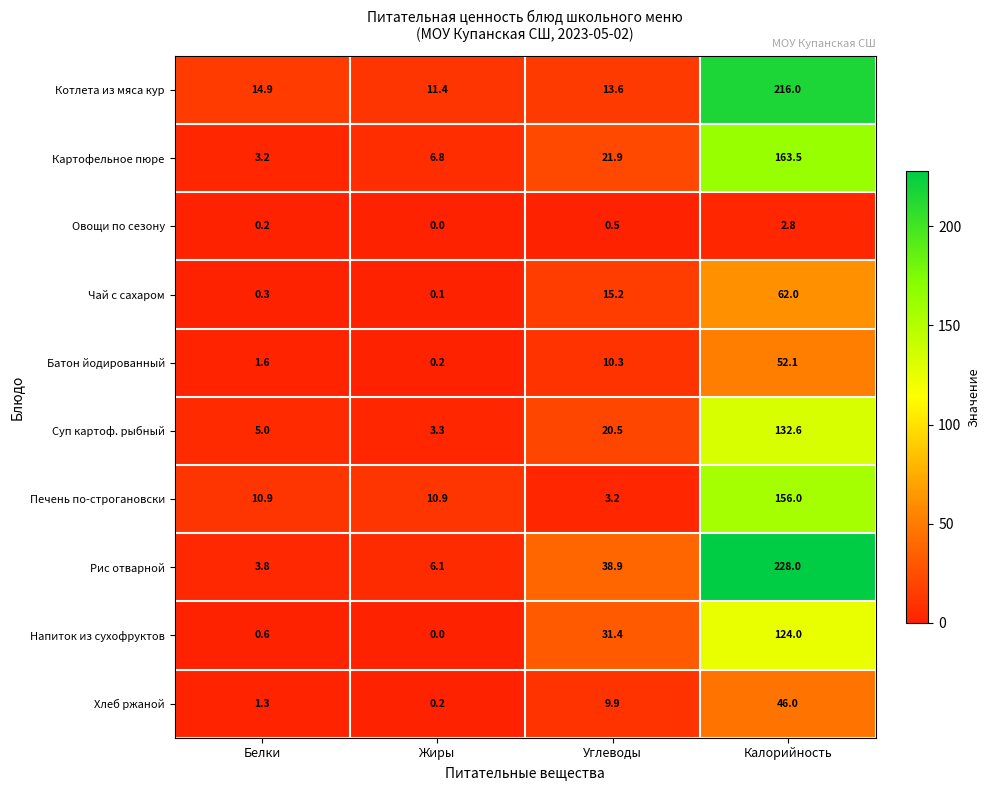

Which series has the largest total across all categories?

Рис отварной